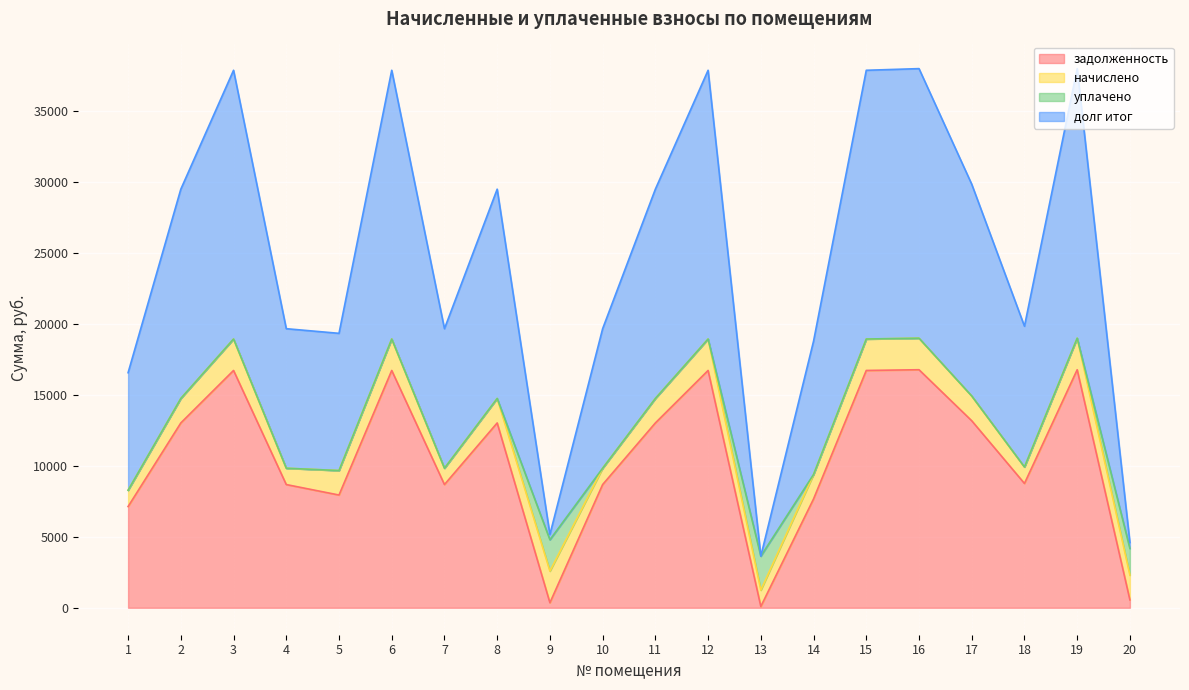

Which has a higher value, 18 or 1?

18